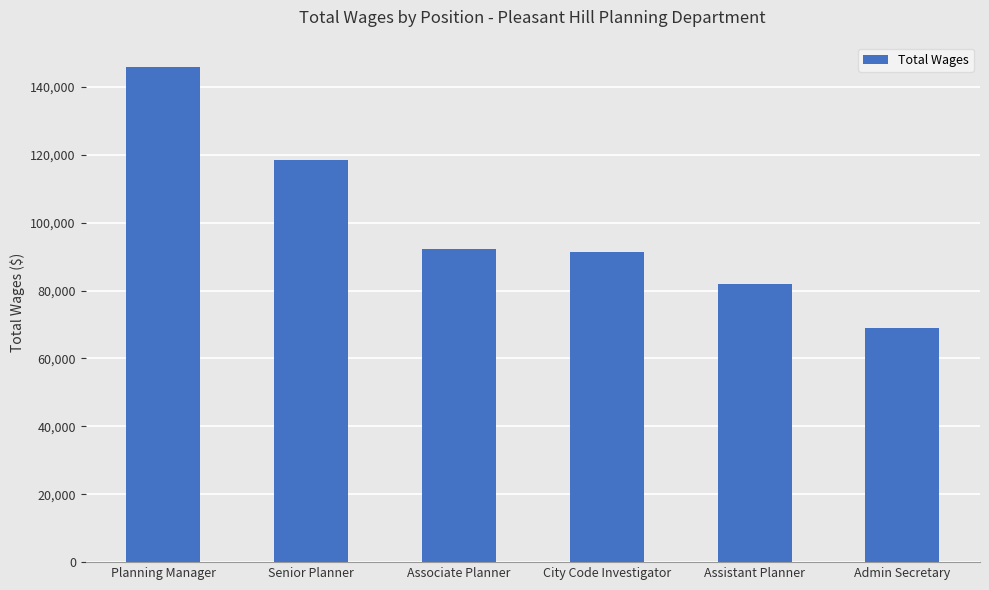

Which has a higher value, Senior Planner or City Code Investigator?

Senior Planner